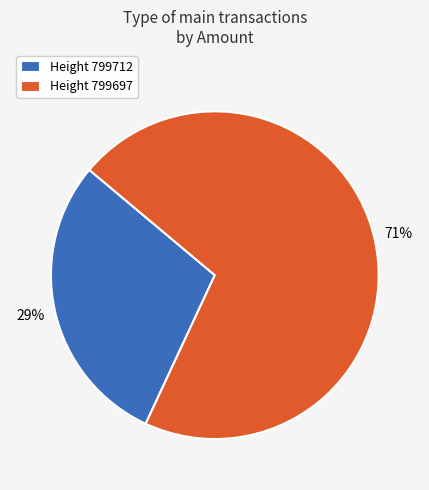

To the nearest percent, what is the average slice percentage?

50%